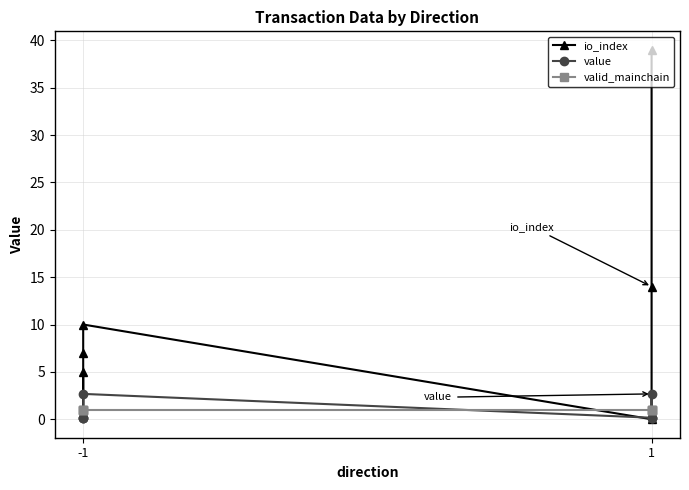

After their last crossing, which series has the higher values: valid_mainchain or io_index?

valid_mainchain